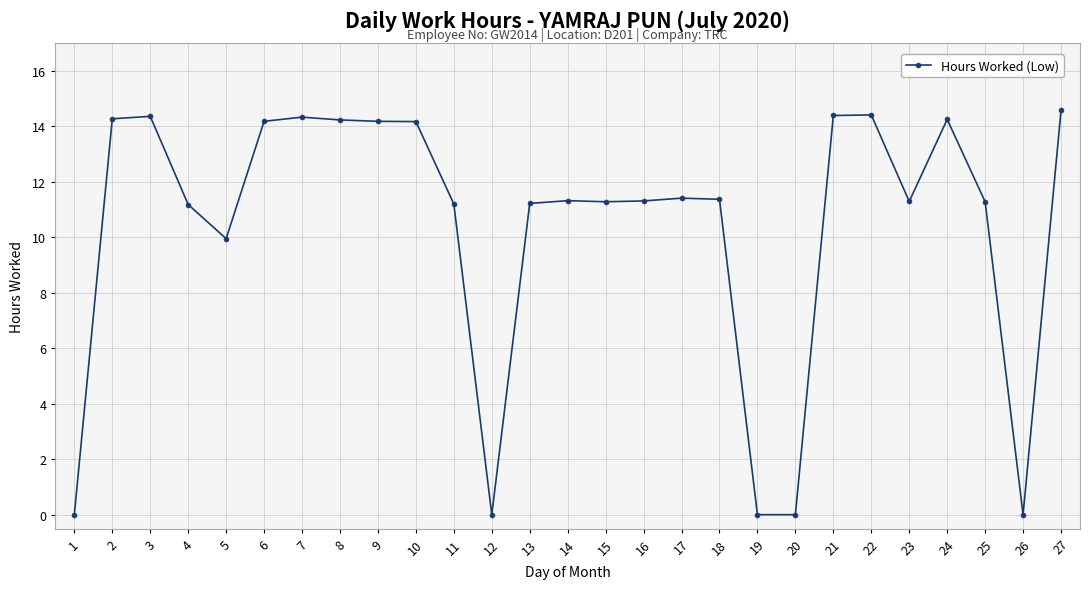

The value at 6 is 4.4. True or false?

False